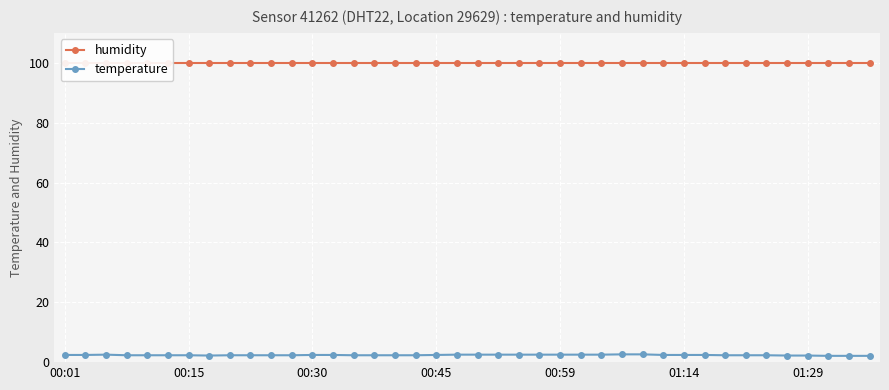

True or false: temperature has more than 0 interior local peaks.

True